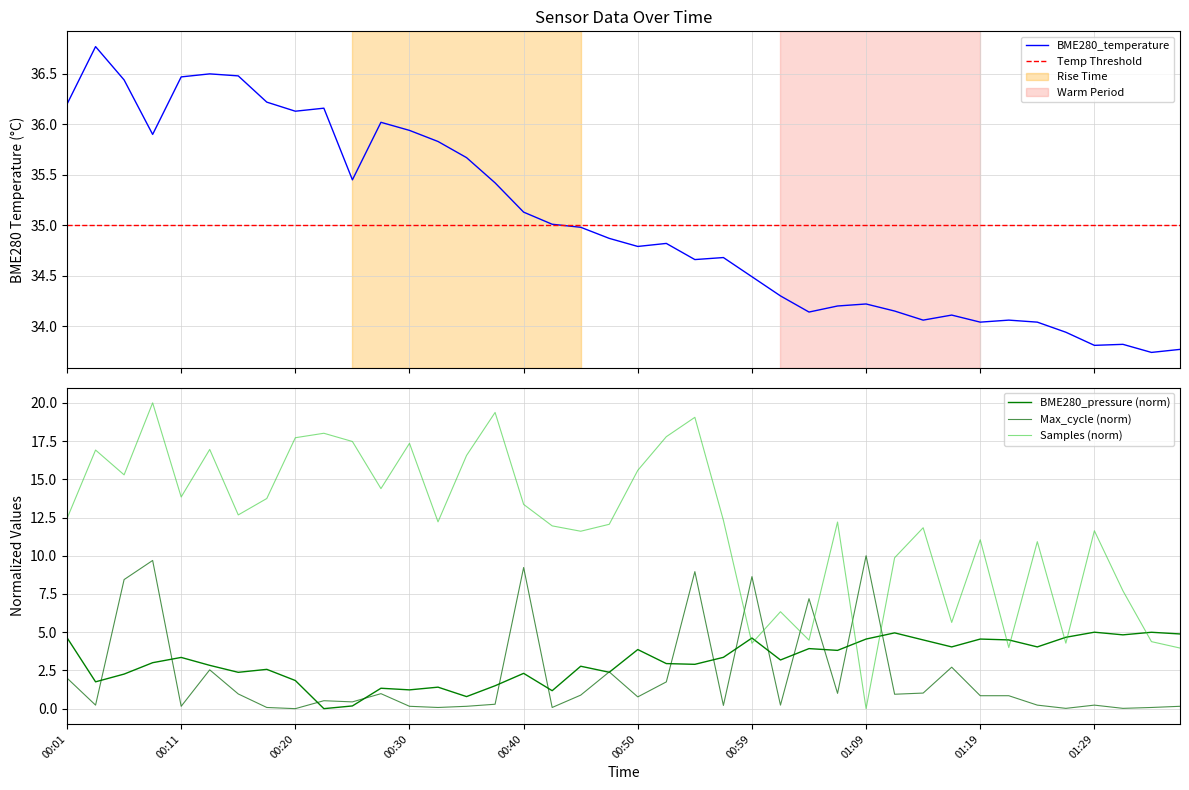

Rank the series by their maximum value, from lowest to highest.

BME280_pressure, Max_cycle, Samples, BME280_temperature